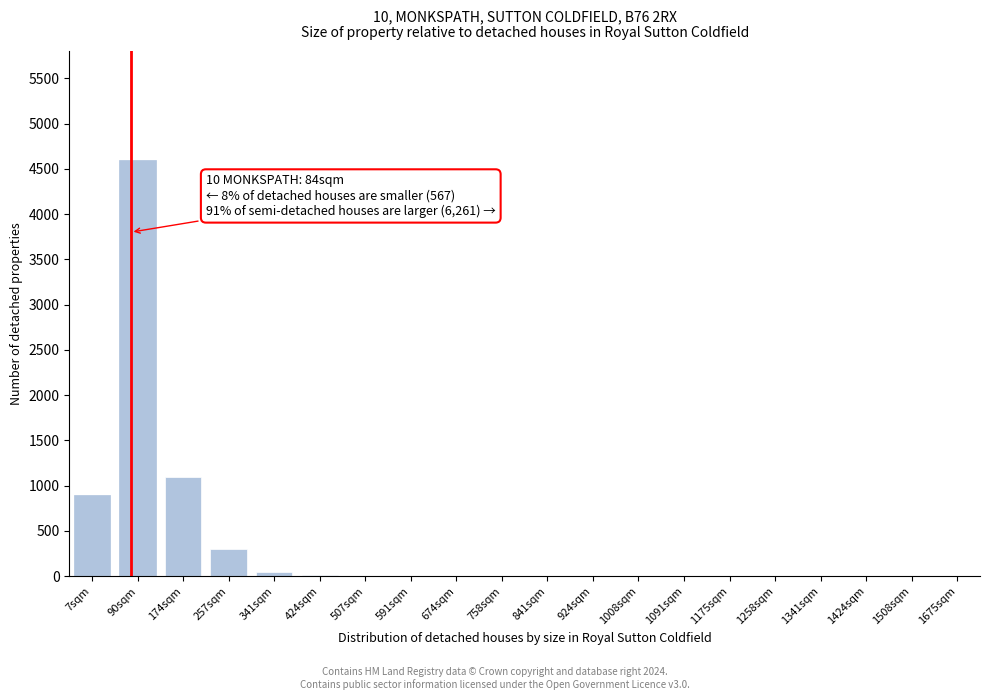

Which label corresponds to the largest value in the chart?

90sqm